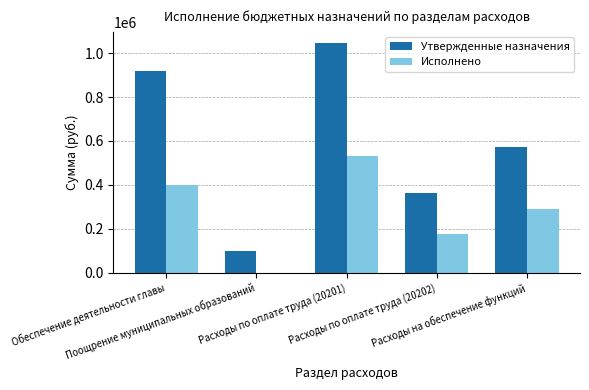

What is the total value across all series at Расходы по оплате труда (20201)?

1578427.7